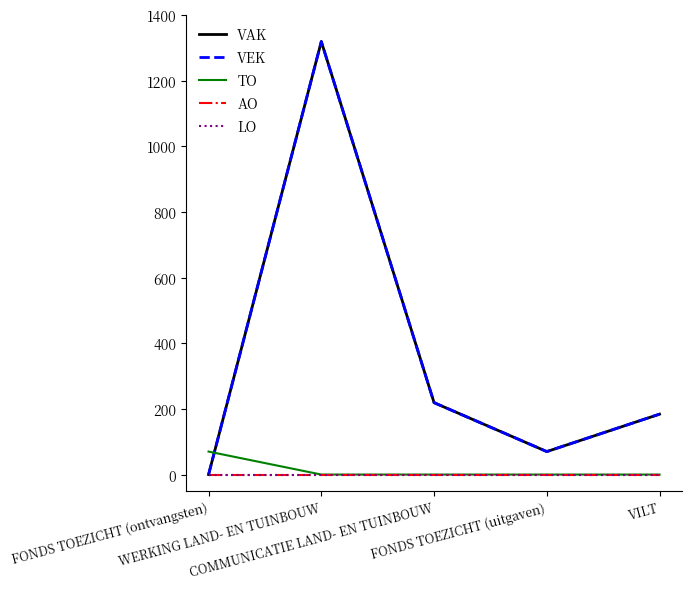

Is this an area chart (filled region under the line)?

No